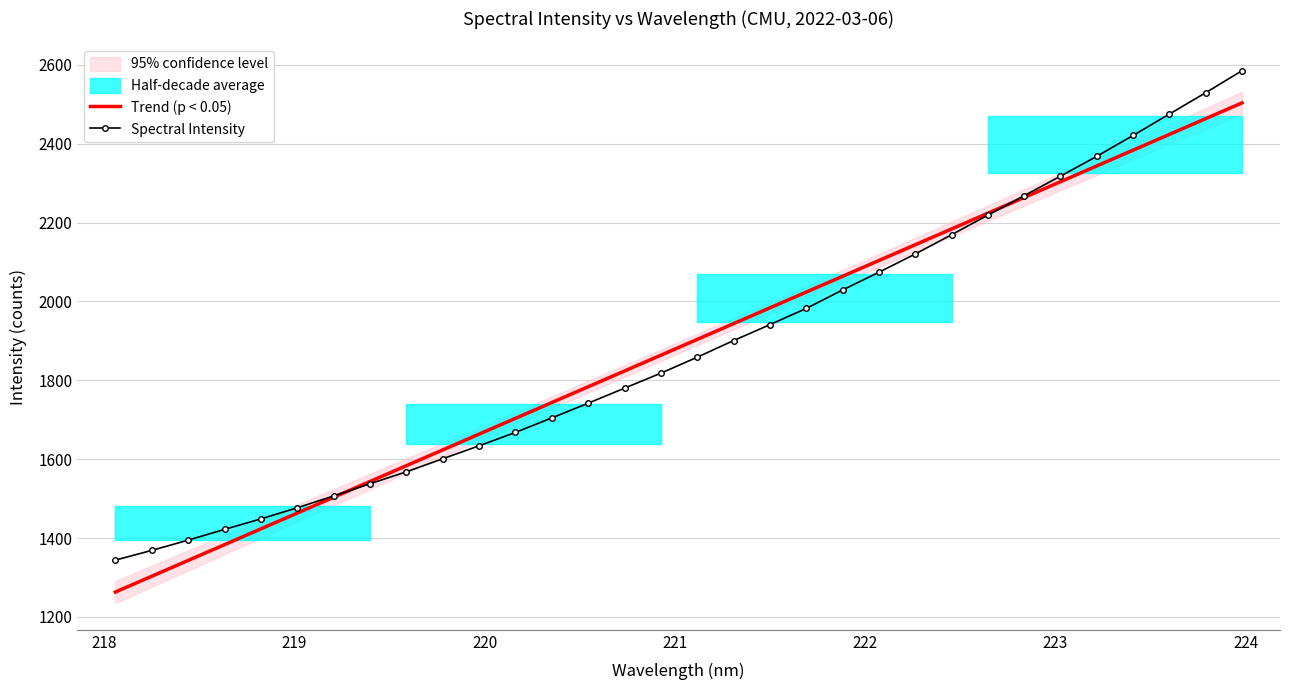

What is the sum of all Spectral Intensity values?

60273.2